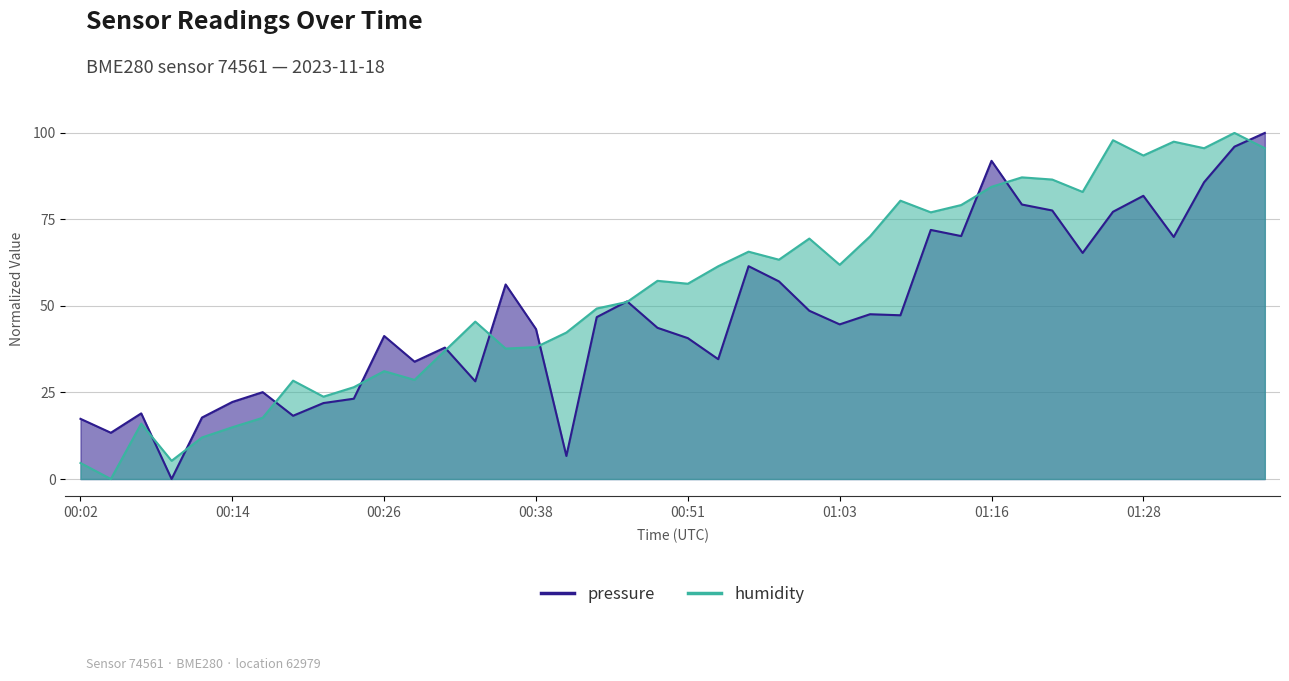

What is the label of the 35th point from the left?

01:25